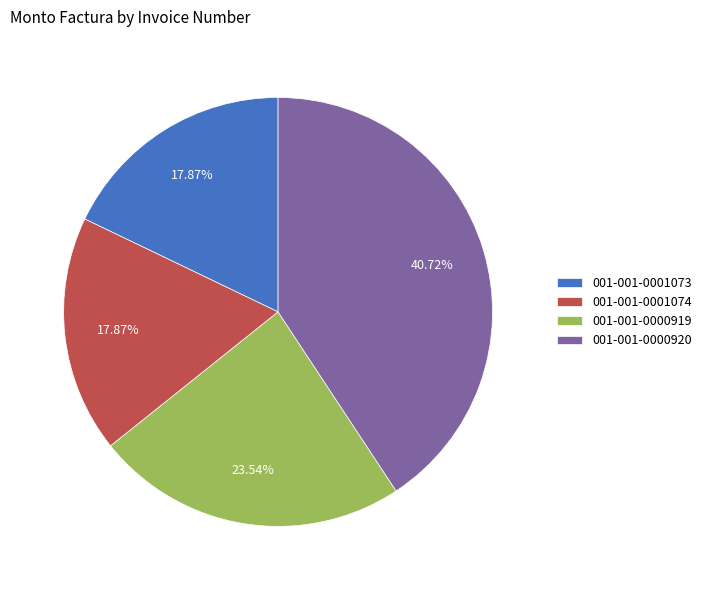

Approximately how many times larger is the value at 001-001-0001074 compared to 001-001-0000919?

0.8